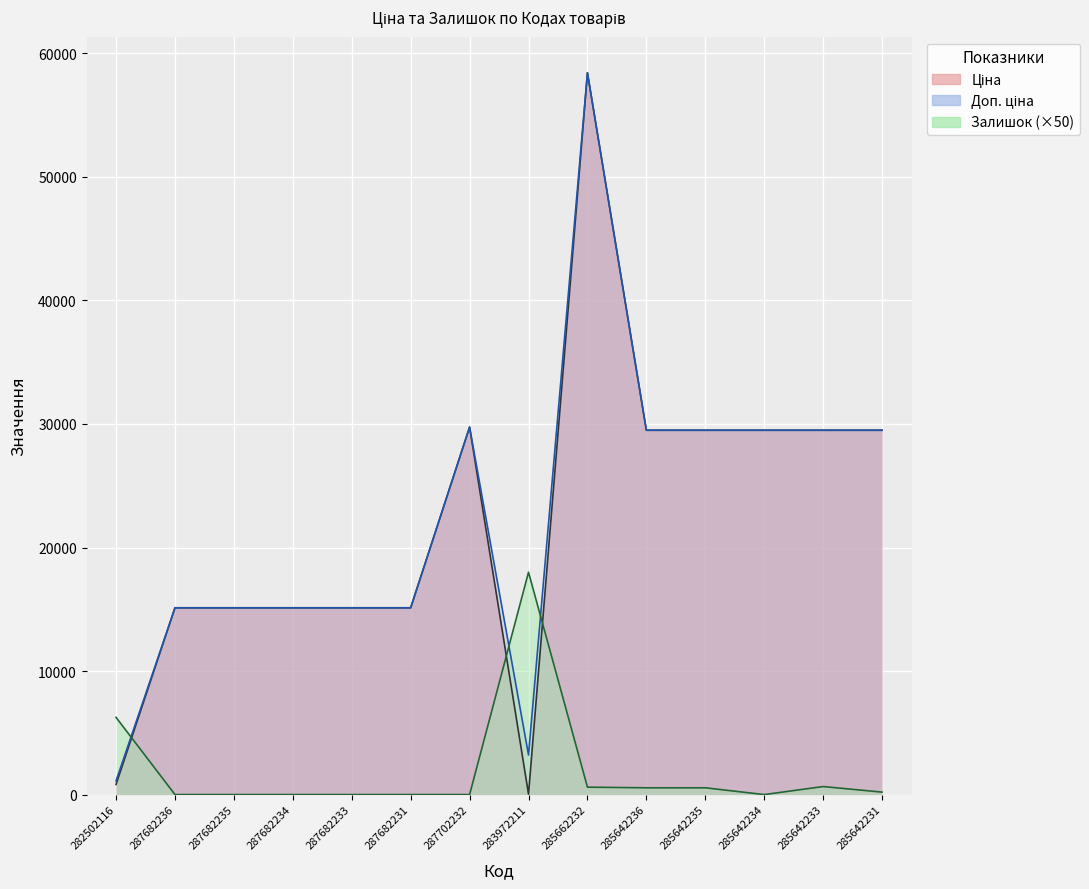

True or false: Залишок has more than 2 interior local peaks.

False